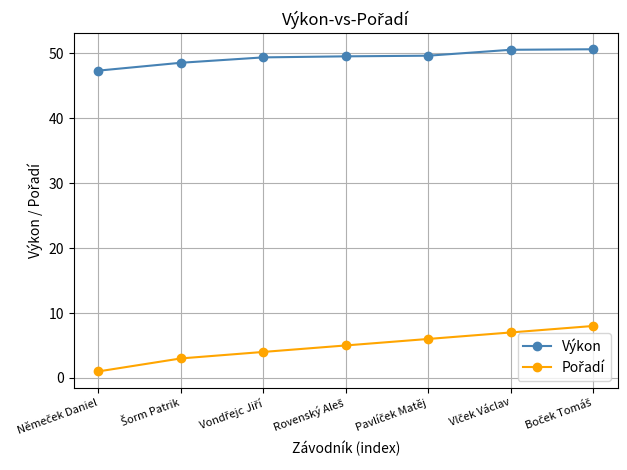

Which series has the largest total across all categories?

Výkon